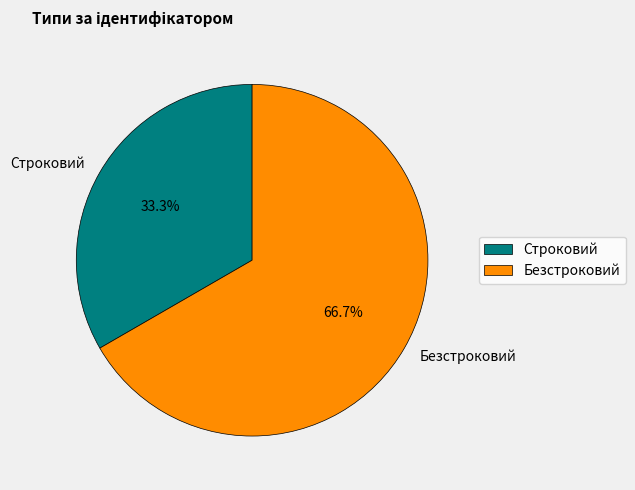

Which has a higher value, Строковий or Безстроковий?

Безстроковий